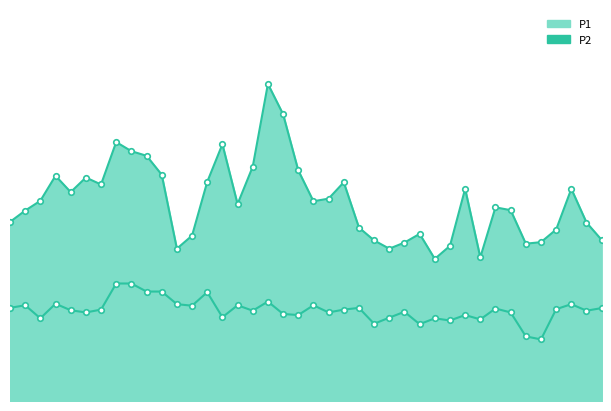

The P1 series shows 9.6 at 4. True or false?

True